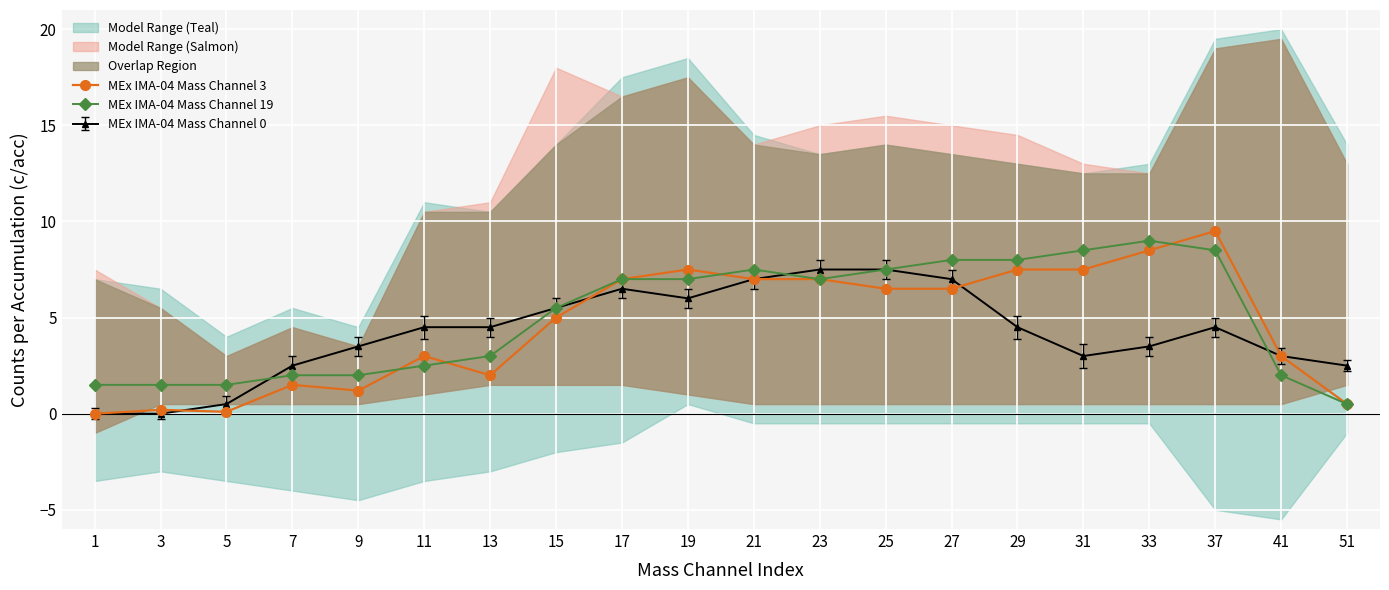

What is the difference between the MEx IMA-04 Mass Channel 19 values at 11 and 15?

3.0